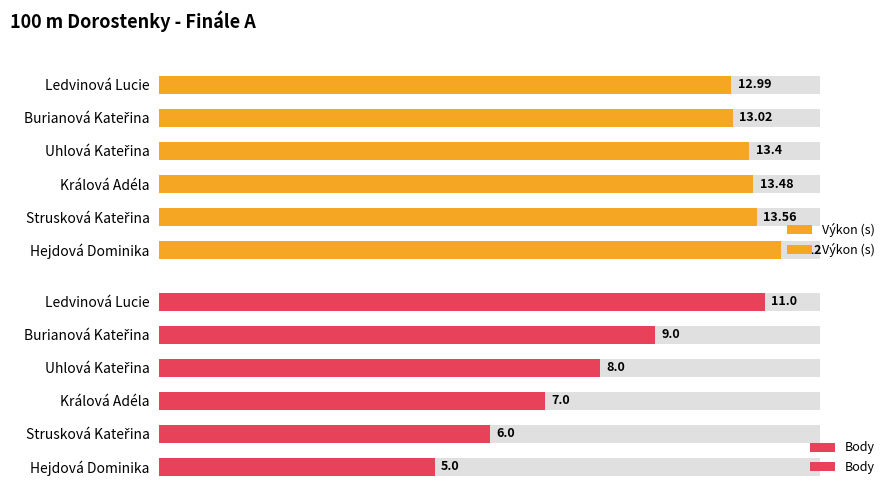

Between Ledvinová Lucie and Uhlová Kateřina, which series saw the biggest shift?

Body